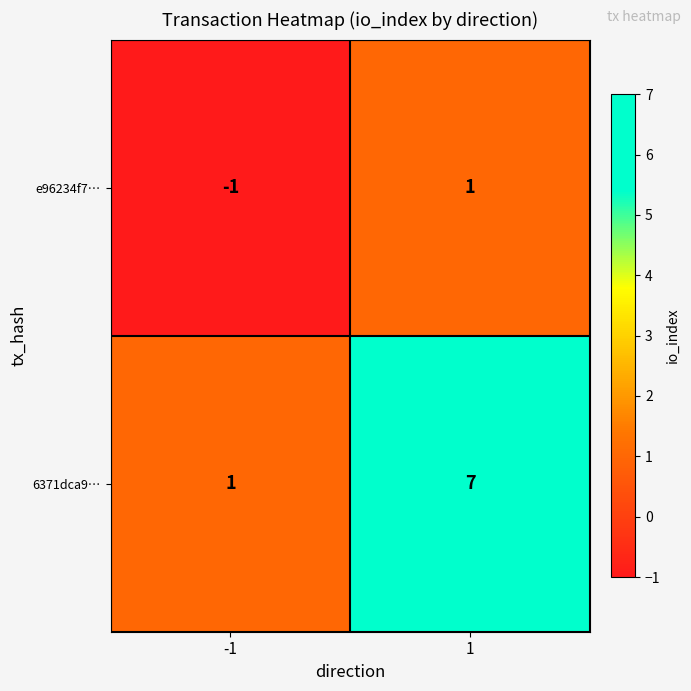

Count the number of data series in this chart.

2